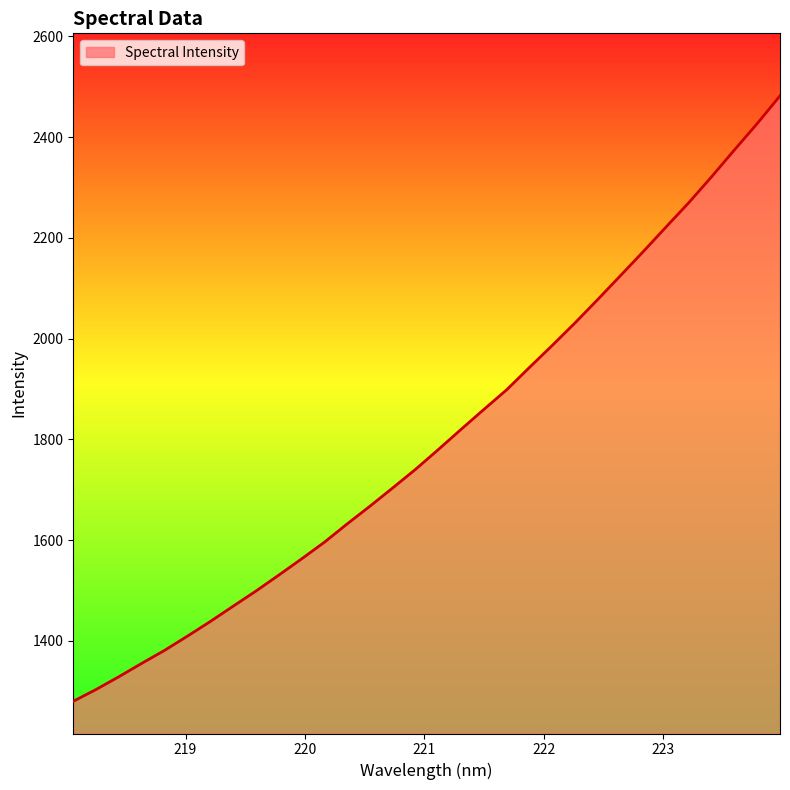

How many lines are shown in the chart?

1